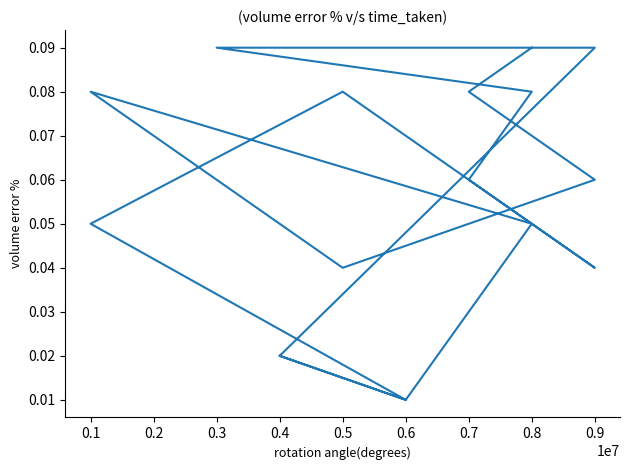

True or false: the data has more than 2 interior local peaks.

False